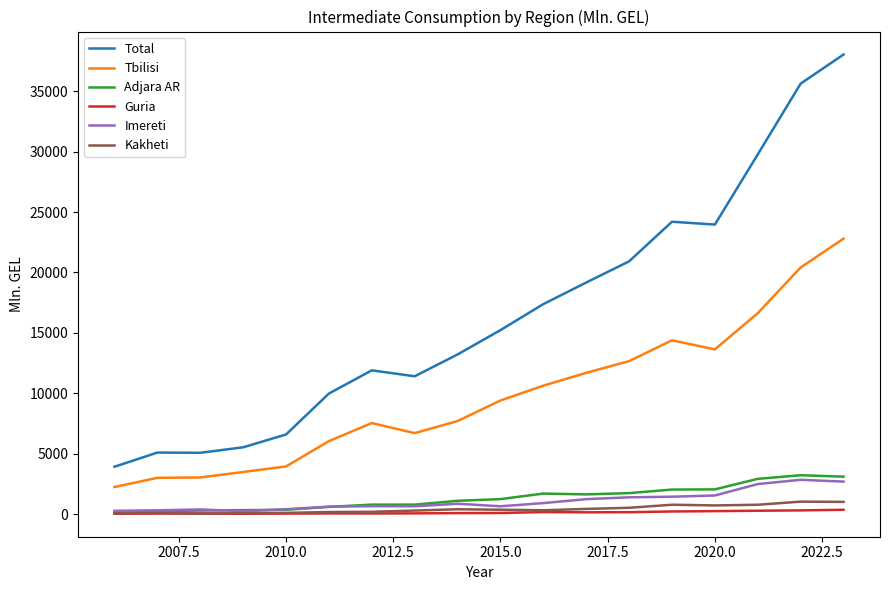

True or false: Imereti and Tbilisi intersect in this chart.

False